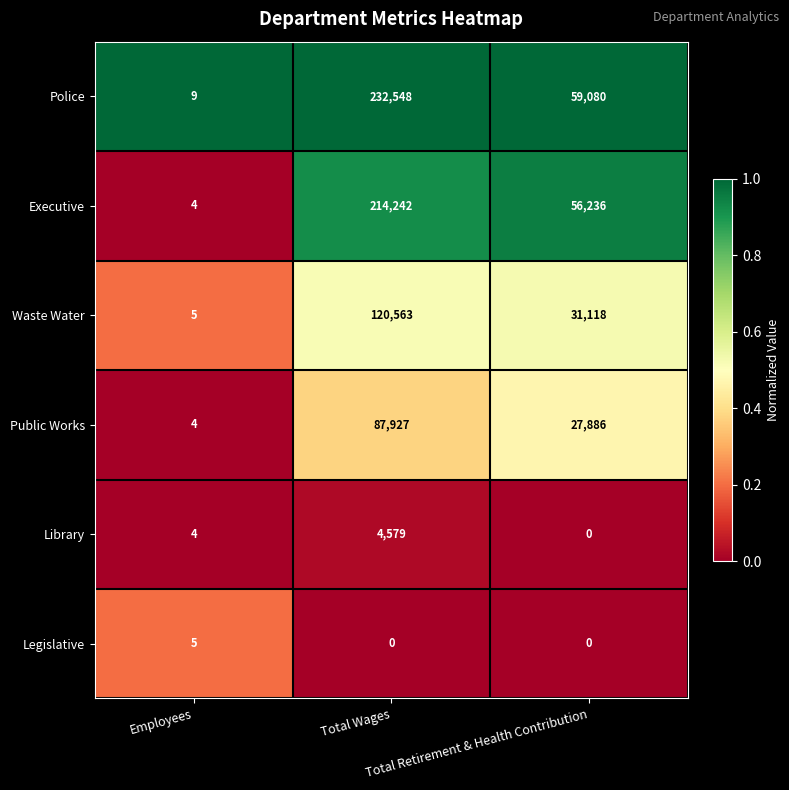

Rank the series by their maximum value, from highest to lowest.

Police, Executive, Waste Water, Public Works, Library, Legislative